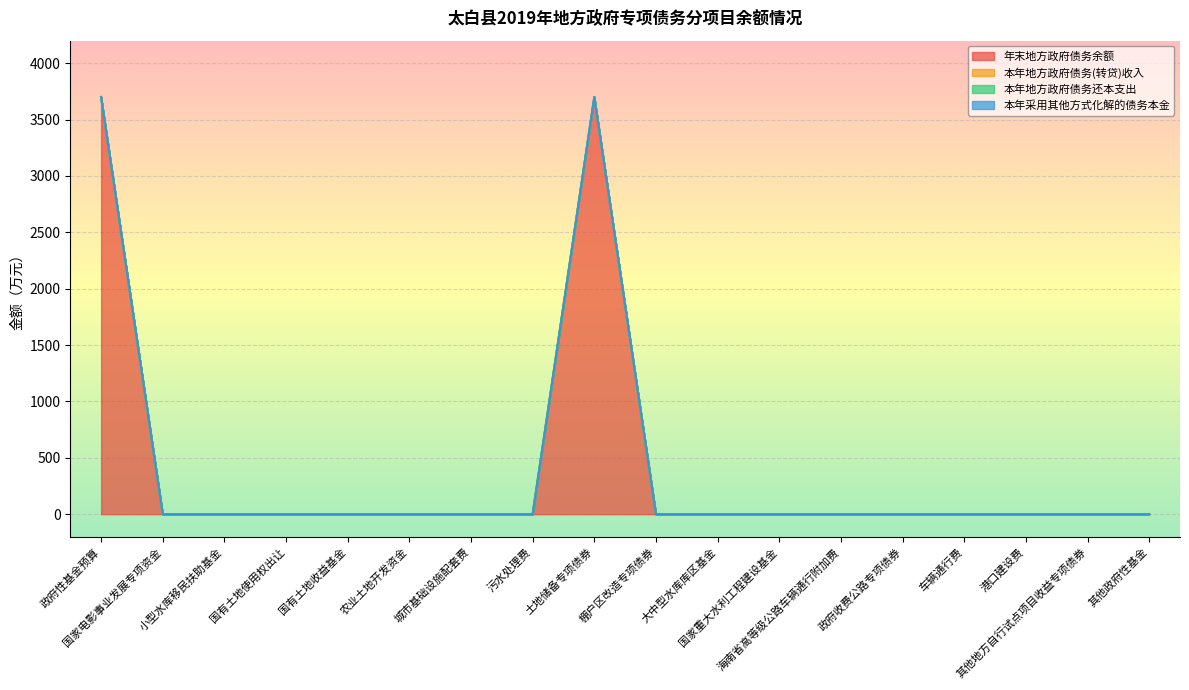

List the labels in order of 年末地方政府债务余额 value, largest first.

政府性基金预算, 土地储备专项债券, 国家电影事业发展专项资金, 小型水库移民扶助基金, 国有土地使用权出让, 国有土地收益基金, 农业土地开发资金, 城市基础设施配套费, 污水处理费, 棚户区改造专项债券, 大中型水库库区基金, 国家重大水利工程建设基金, 海南省高等级公路车辆通行附加费, 政府收费公路专项债券, 车辆通行费, 港口建设费, 其他地方自行试点项目收益专项债券, 其他政府性基金